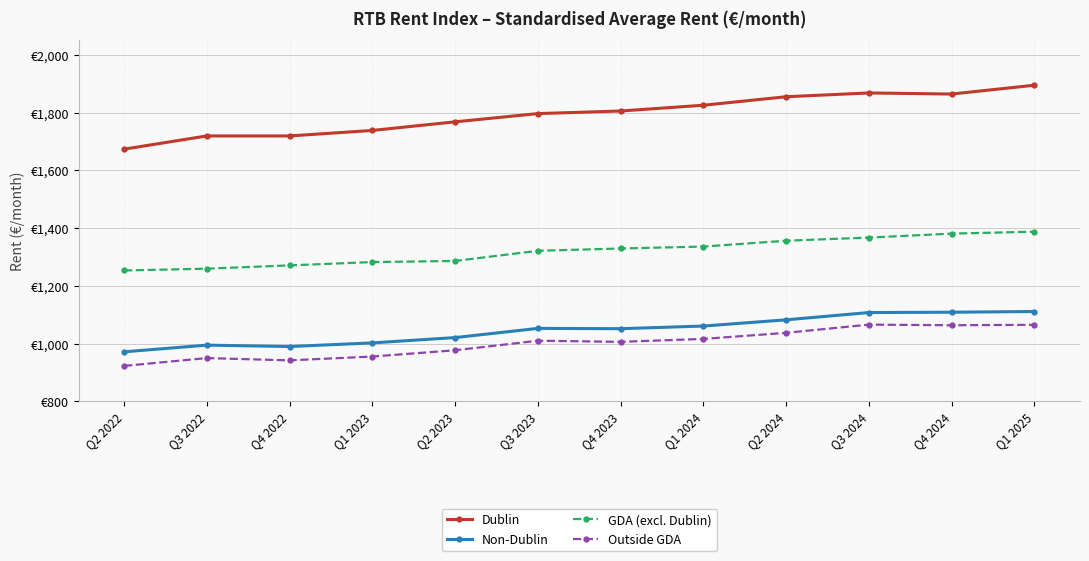

True or false: Non-Dublin has more than 1 interior local peaks.

True